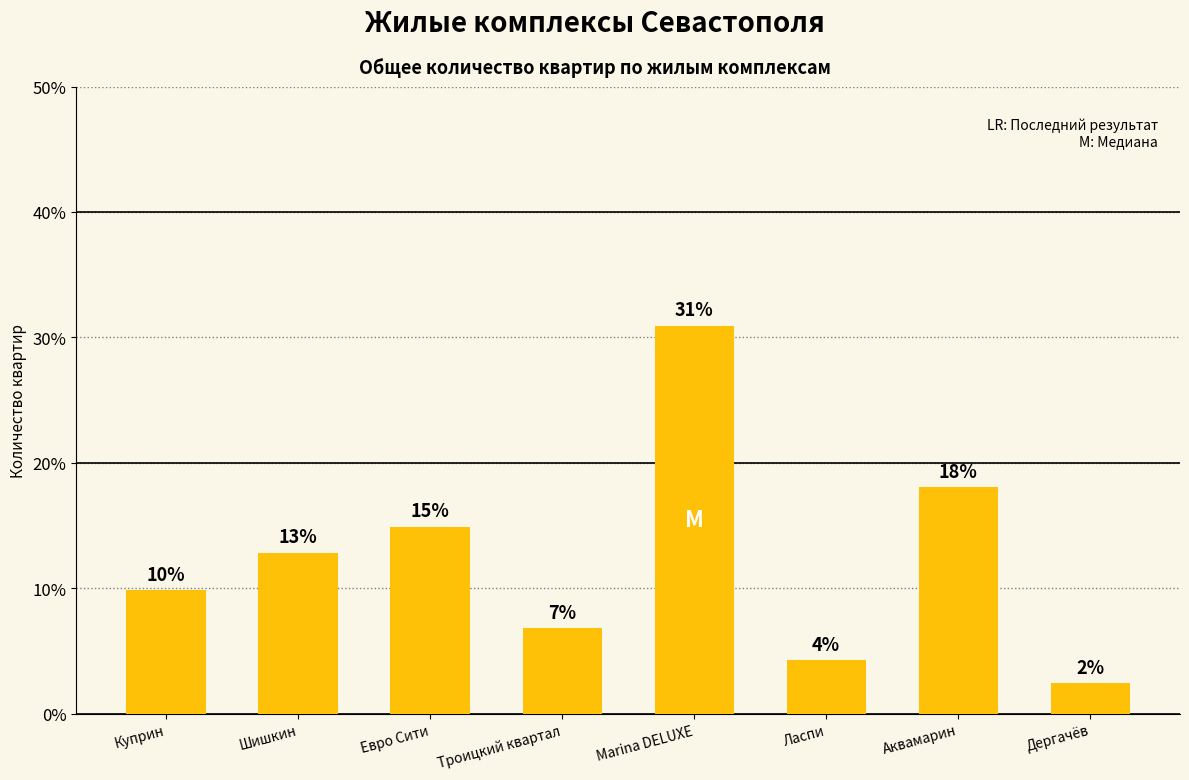

Are the bars horizontal?

No